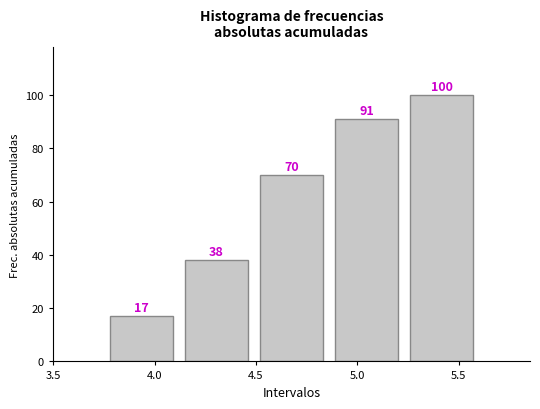

Which range on the x-axis has the tallest bar?

5.23 to 5.60